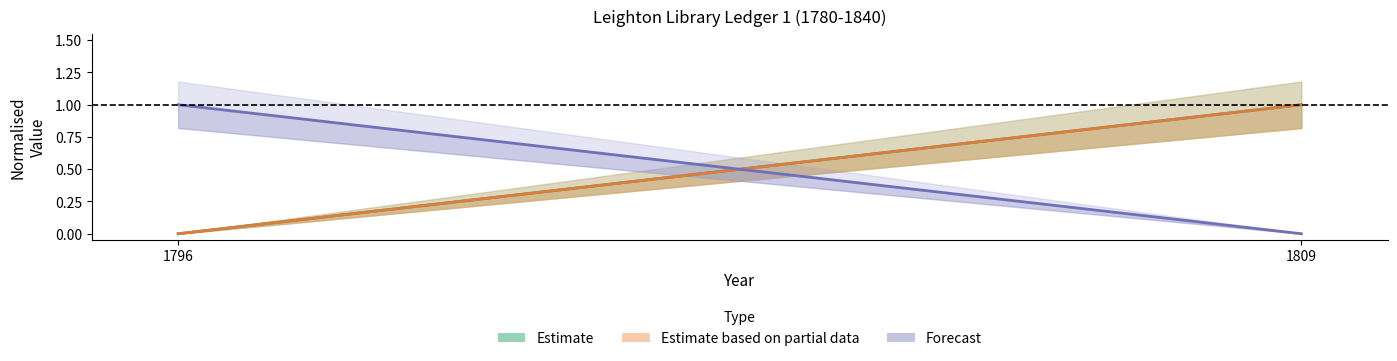

What is the sum of all Forecast values?

1